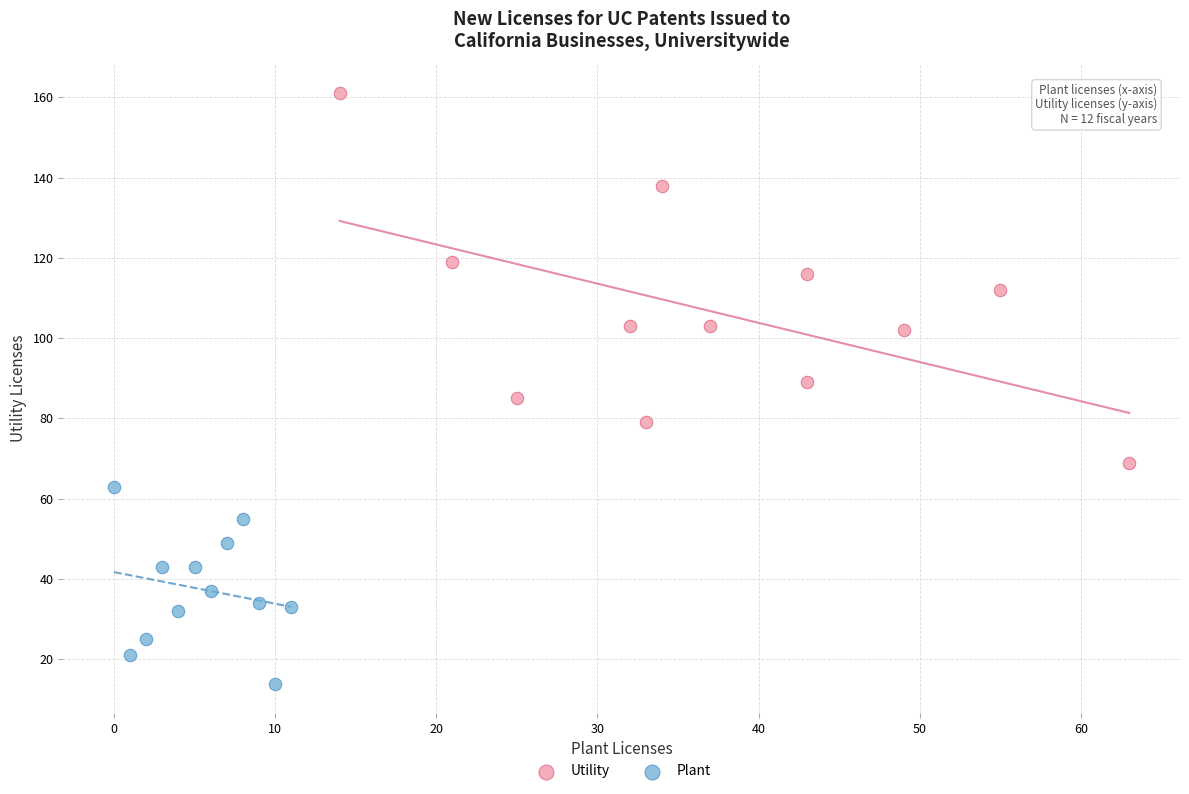

Which series reaches the maximum Y coordinate?

Utility